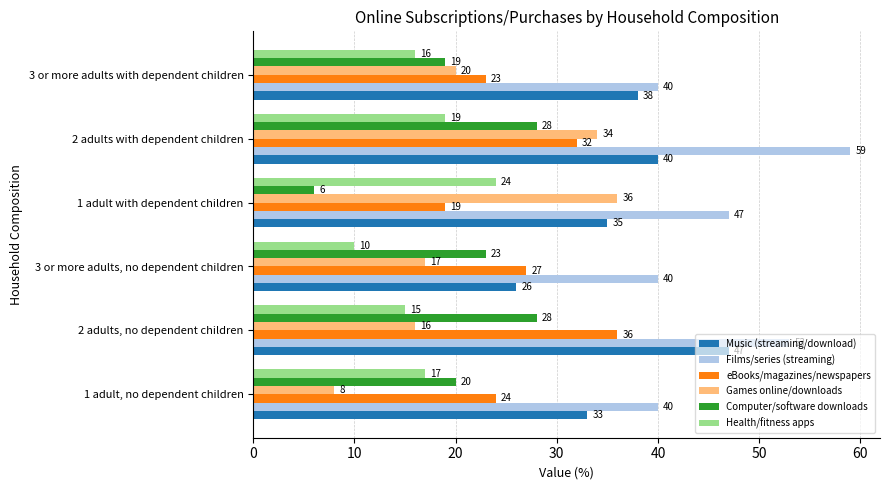

Which series has the largest total across all categories?

Films/series (streaming)